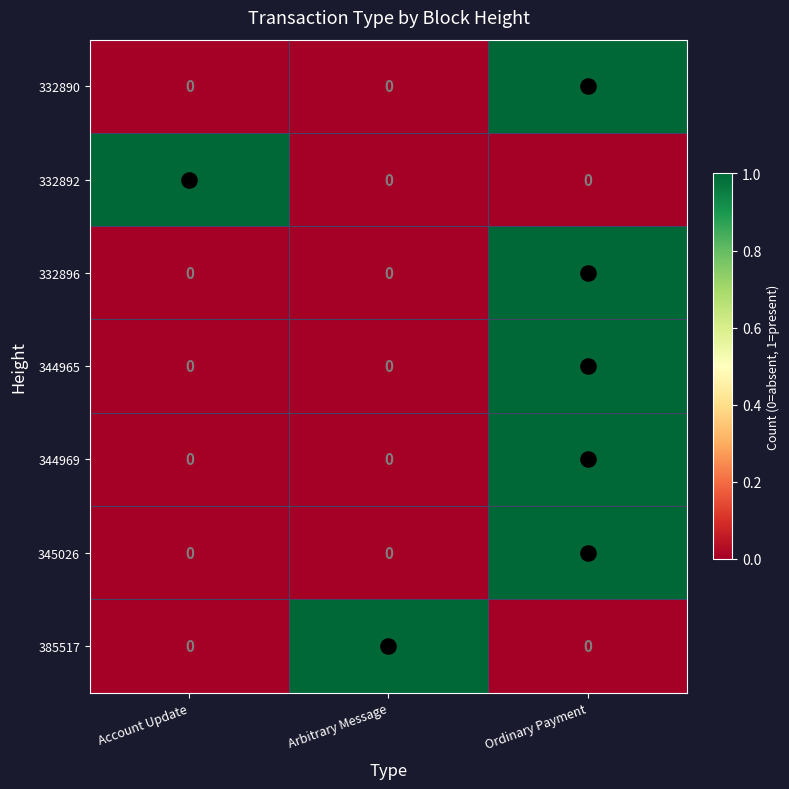

What is the total value across all series at Arbitrary Message?

1